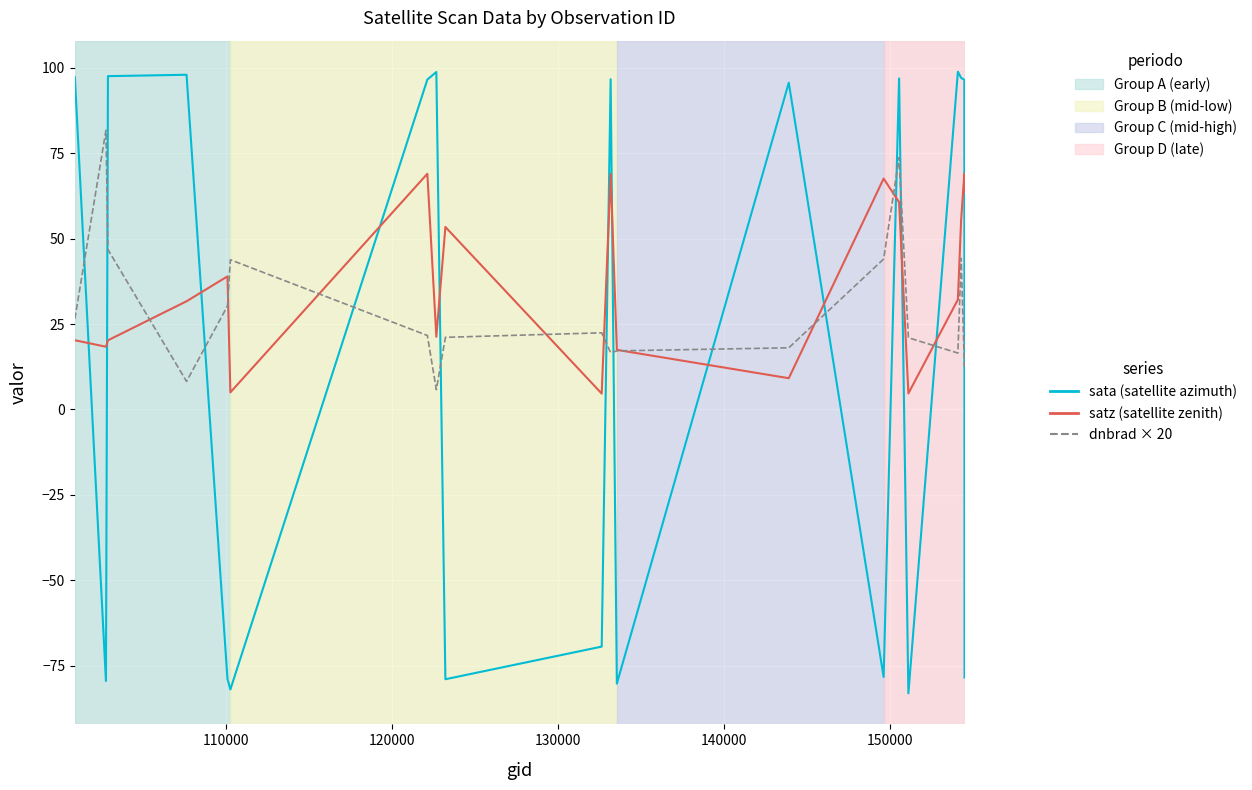

What is the minimum value shown in the chart?

-83.1